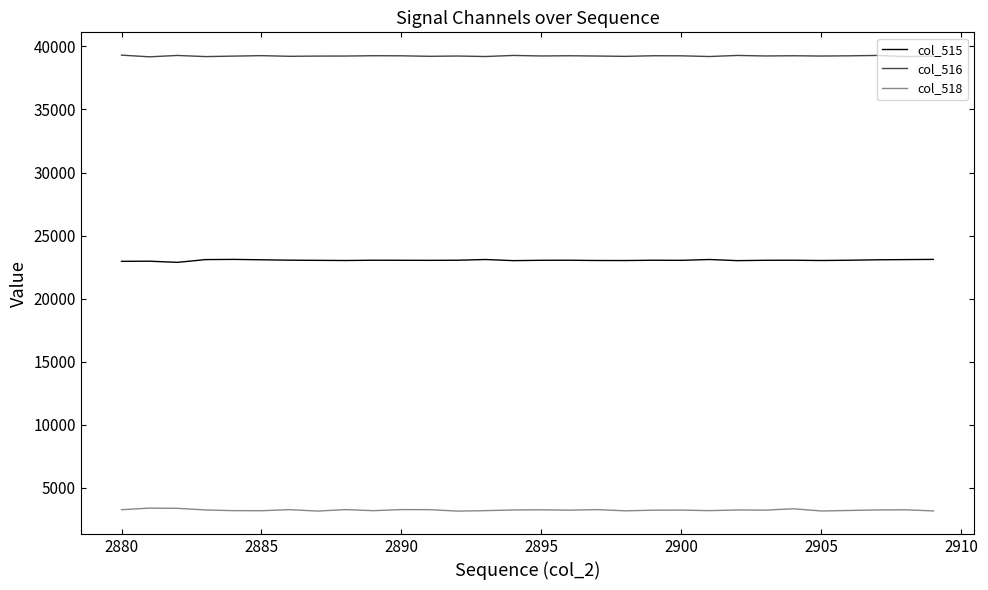

Which series has the largest total across all categories?

col_516